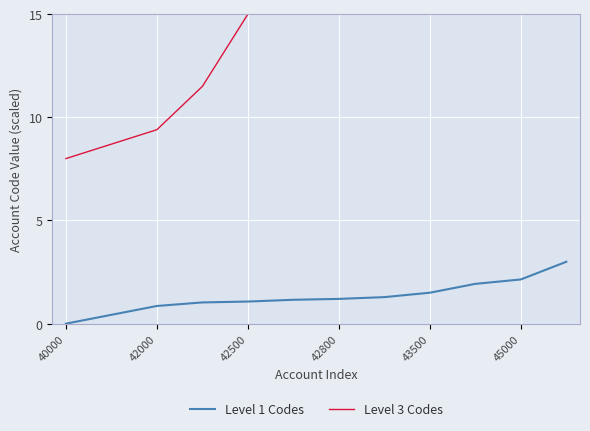

Read the Level 1 Codes value at 9.

1.9